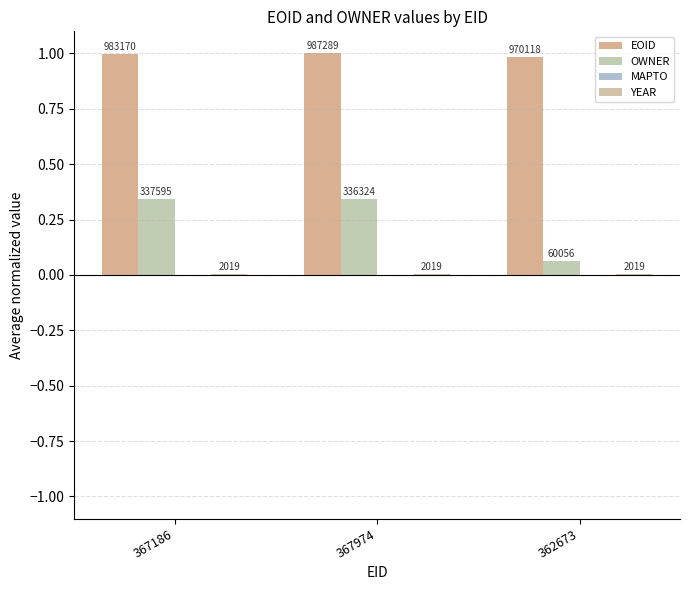

What is the value of the OWNER bar at the 1st from the left?

0.3